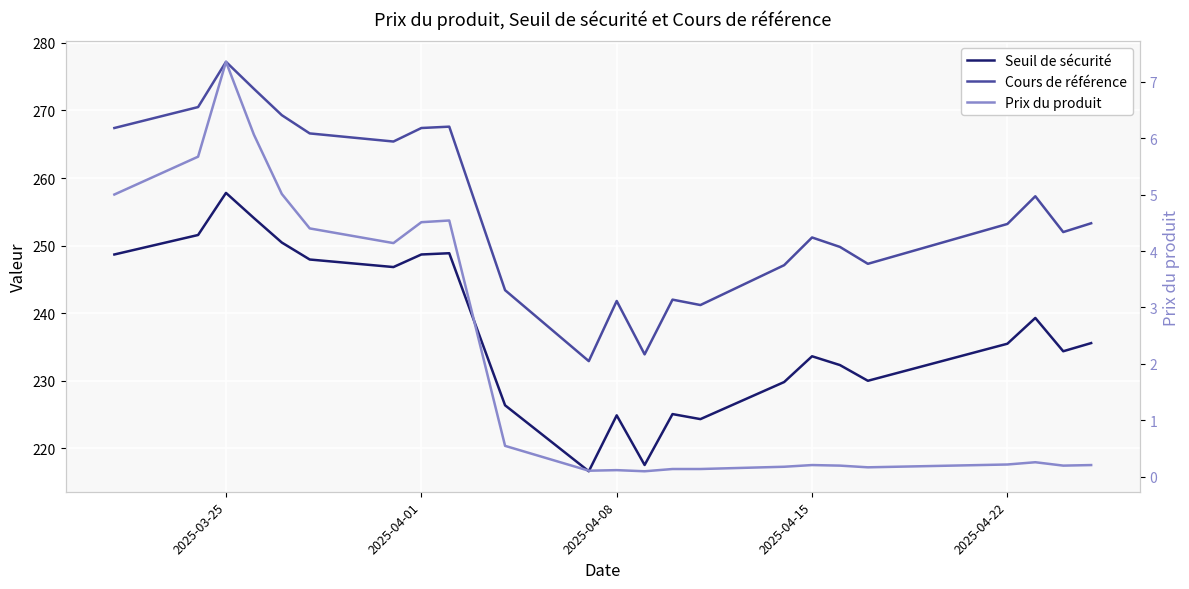

Is the value of Prix du produit at 6 greater than the value of Seuil de sécurité at 2025-04-15?

No